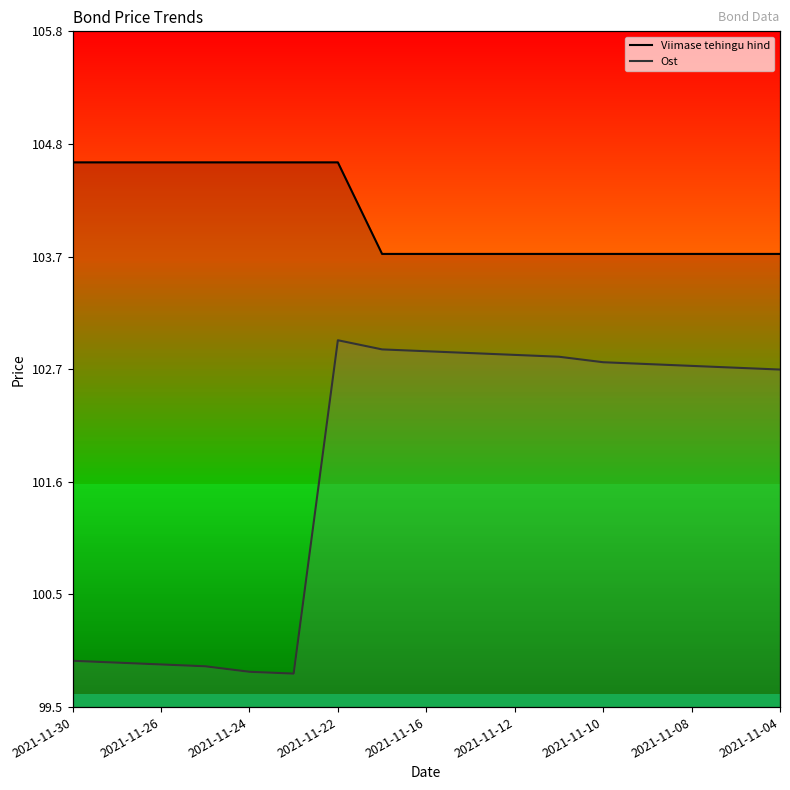

What is the spread (max minus min) of values at 2021-11-26?

4.7